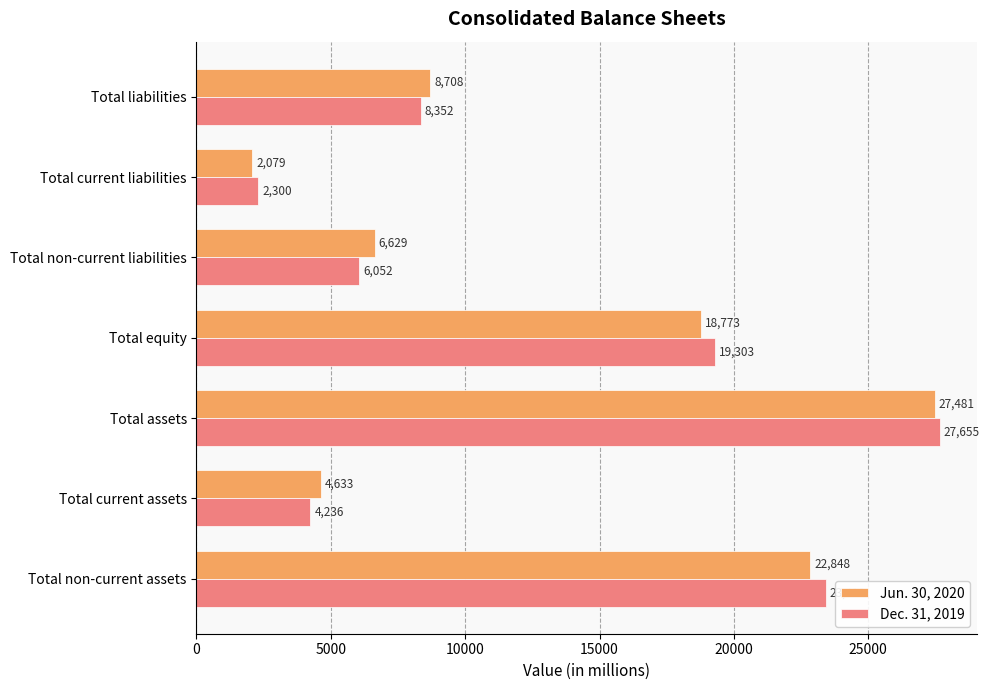

Which series has the largest total across all categories?

Dec. 31, 2019